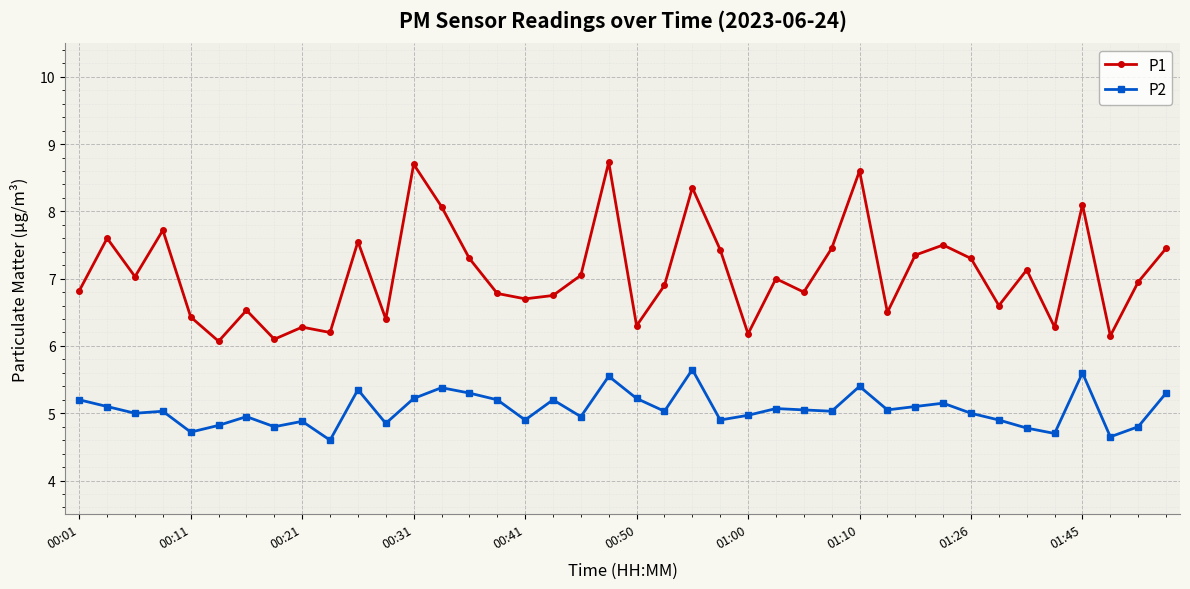

True or false: P1 and P2 intersect in this chart.

False